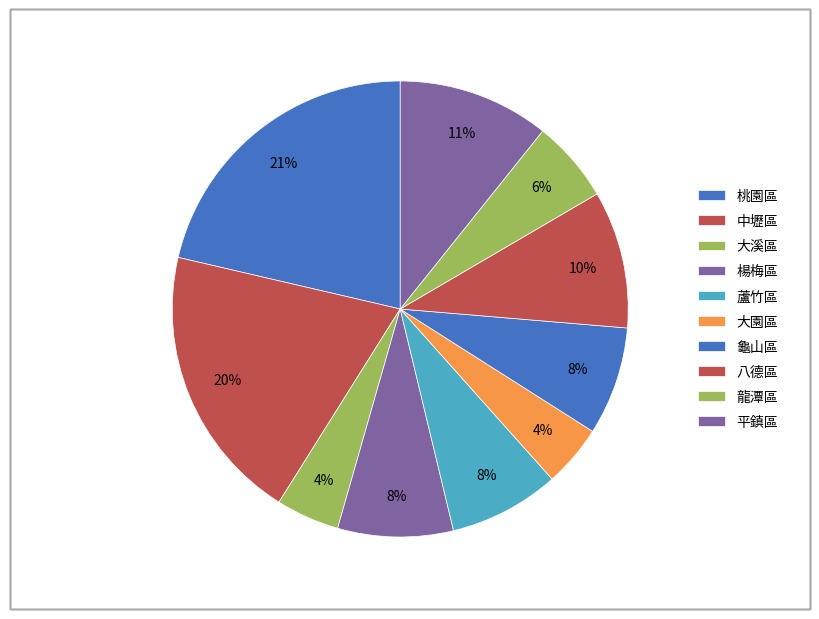

Is there a majority slice in this chart?

No